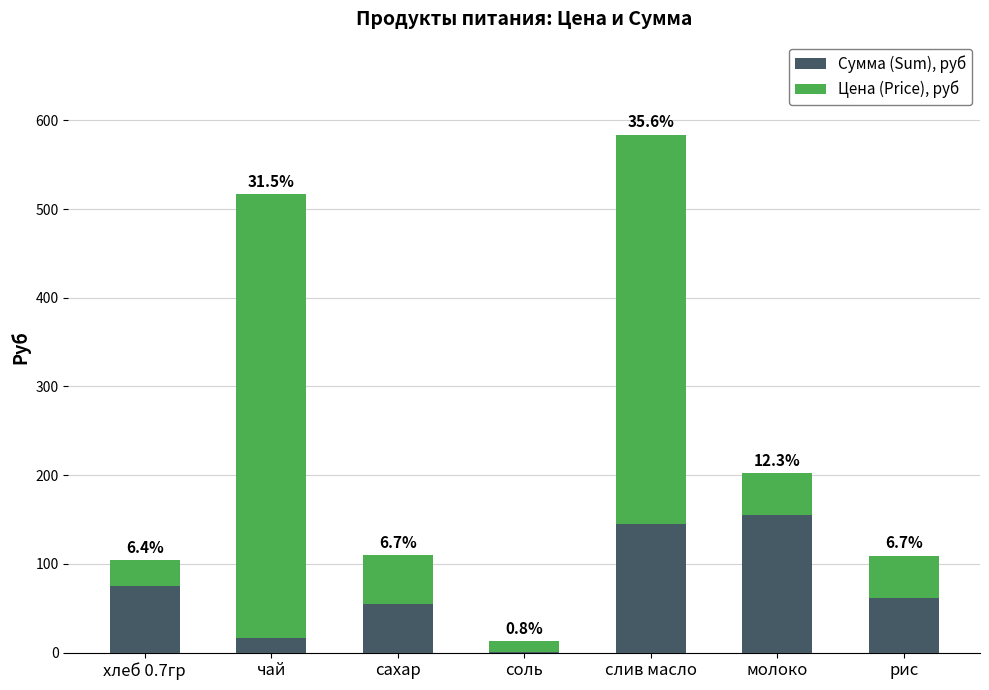

What is the difference between the maximum and minimum values in the Цена (Price), руб series?

488.0